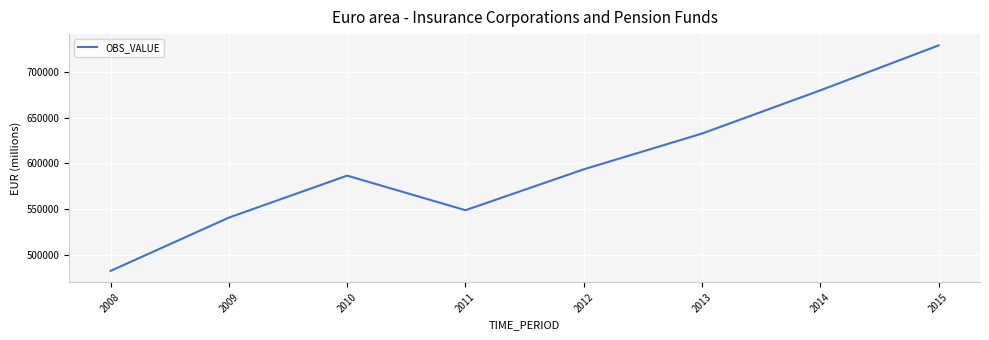

At which category does the data reach its first local peak?

2010